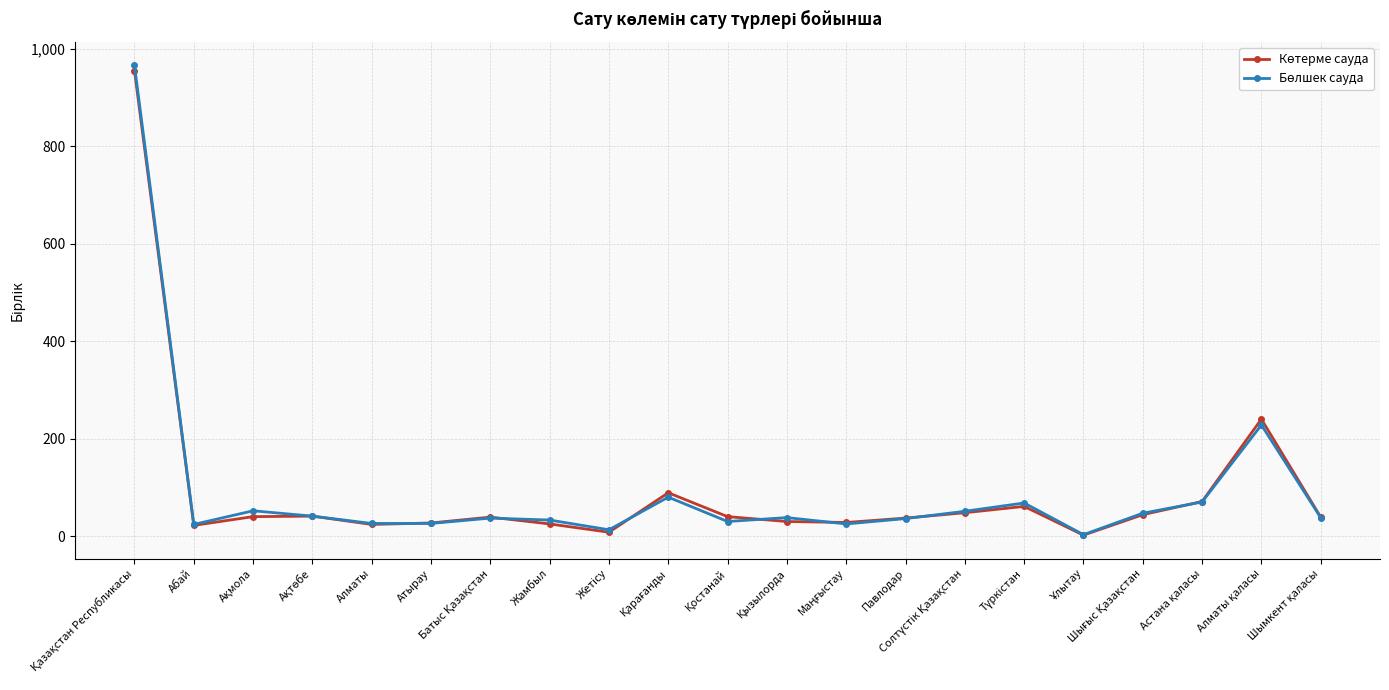

What is the label of the 2nd point from the left?

Абай